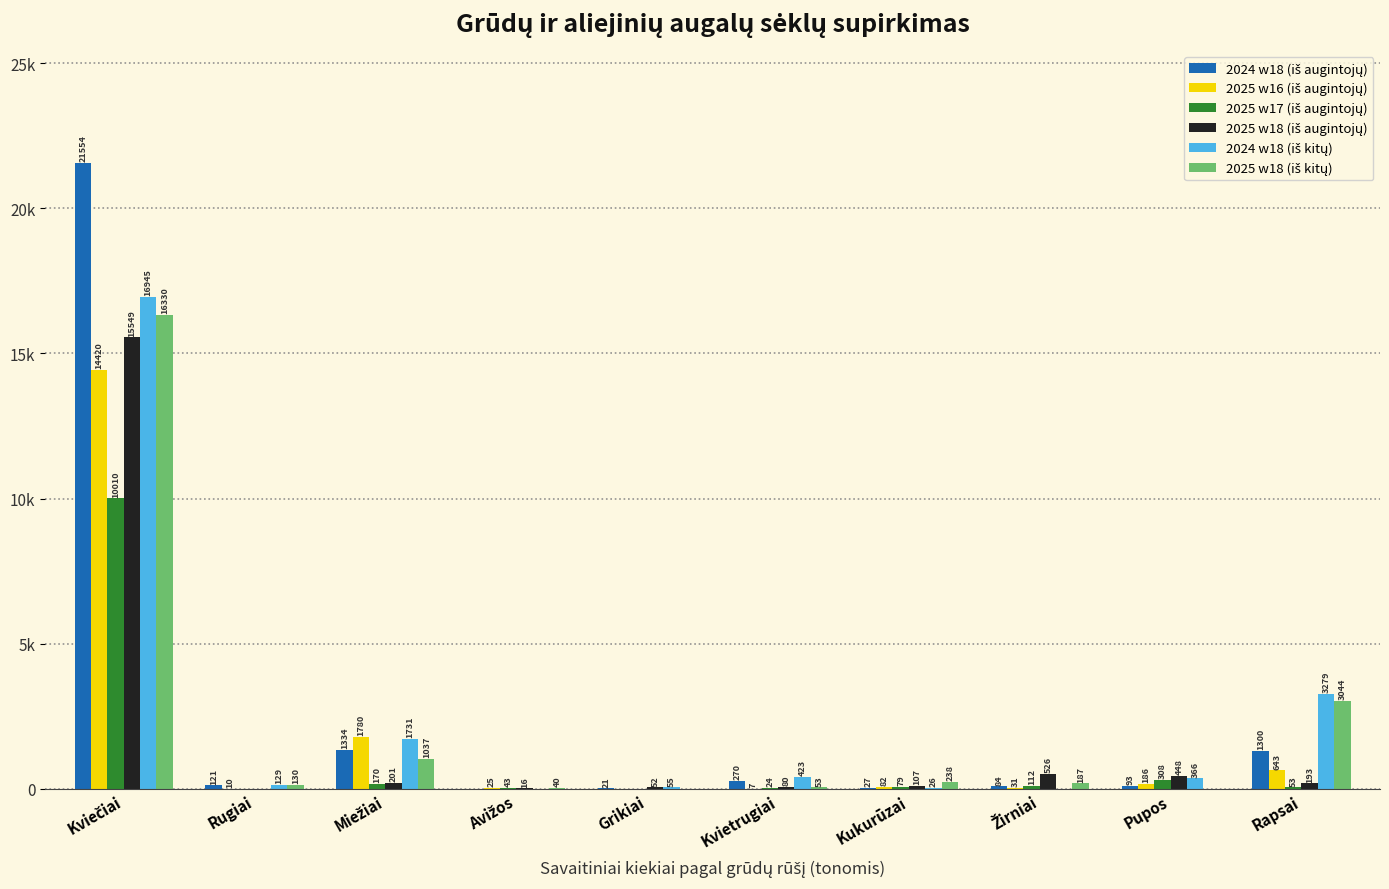

Which series has the widest spread of values?

2024 w18 (iš augintojų)